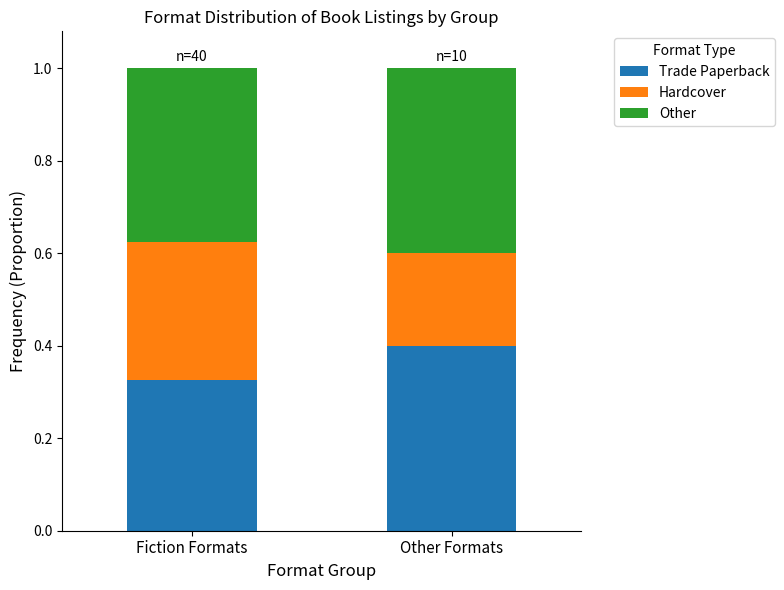

Which category has the highest value in the Trade Paperback series?

Other Formats